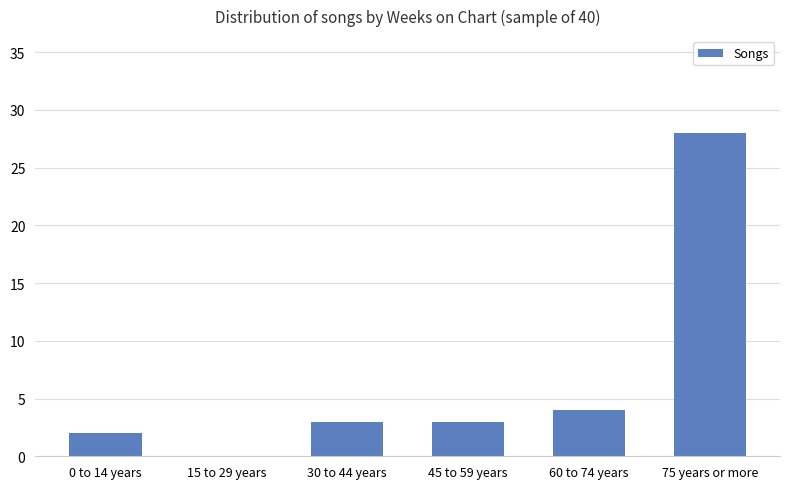

Where is the data nearest to the value 14?

60 to 74 years